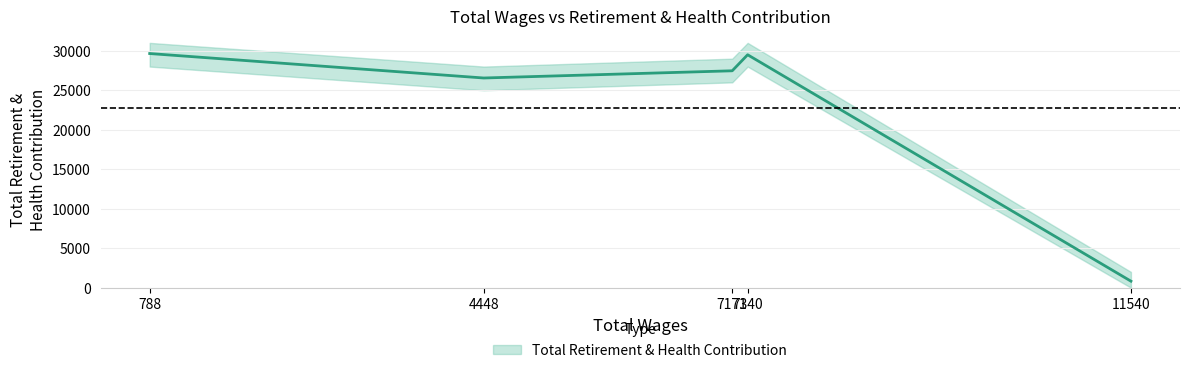

What is the value of the 1st point from the left?

29650